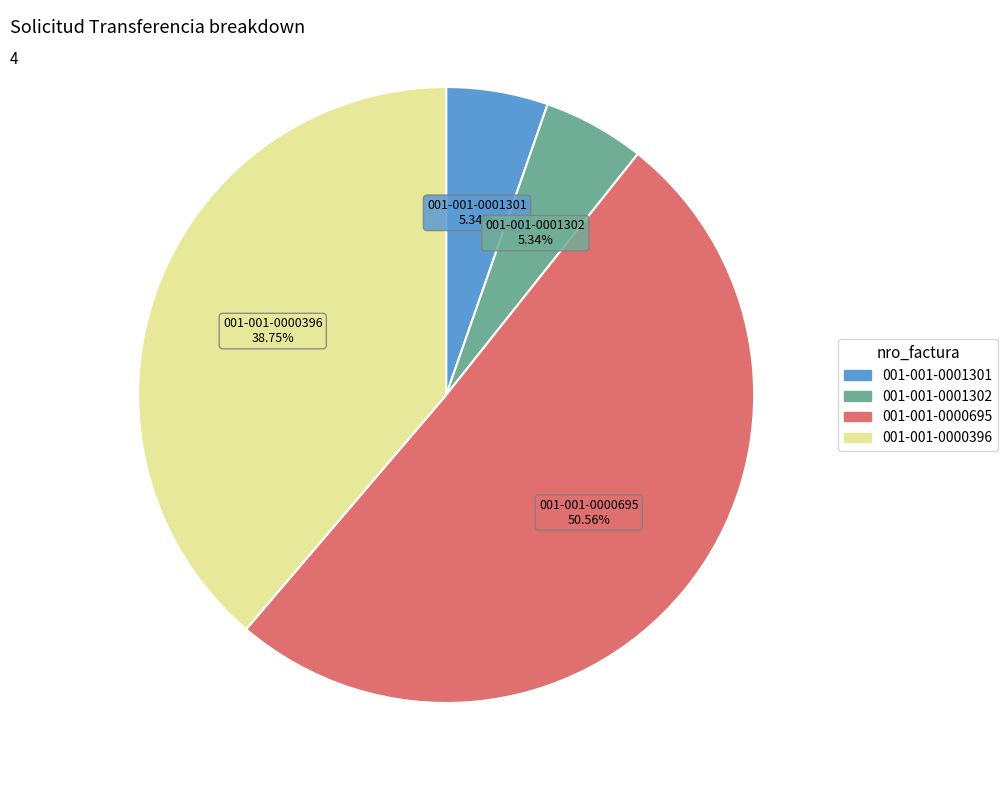

What is the ratio of the value at 001-001-0001301 to the value at 001-001-0000396?

0.1